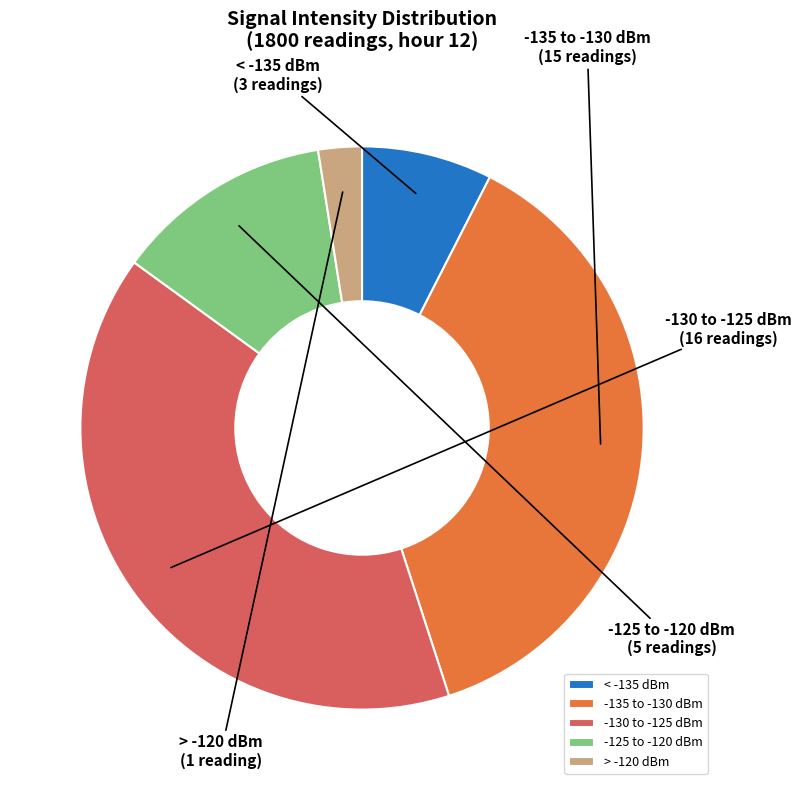

Approximately how many times larger is the value at < -135 dBm compared to > -120 dBm?

3.0